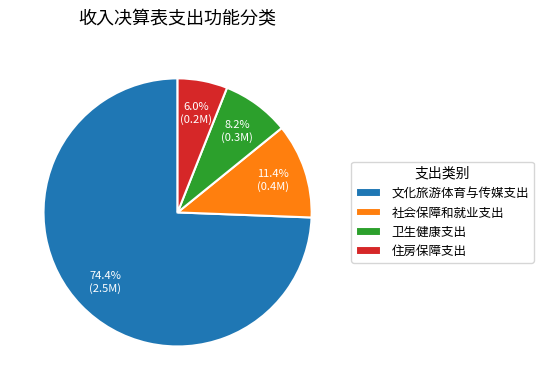

What portion of the pie excludes 住房保障支出?

94.0%